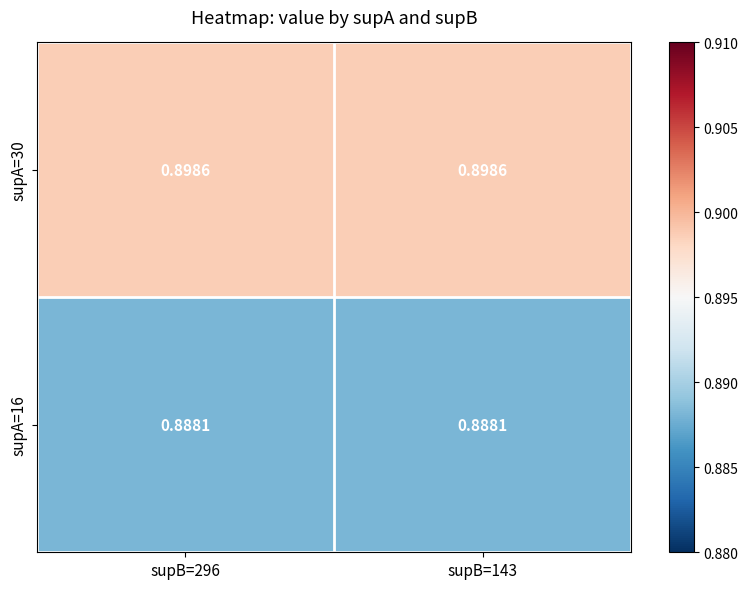

Is the value of supA=16 at supB=296 greater than the value of supA=30 at supB=143?

No